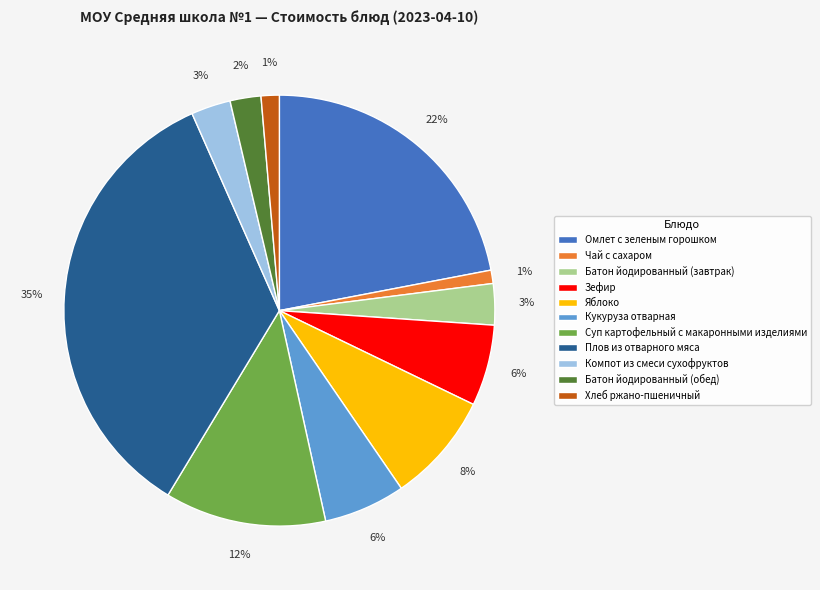

What percentage is the Хлеб ржано-пшеничный slice, to the nearest percent?

1%